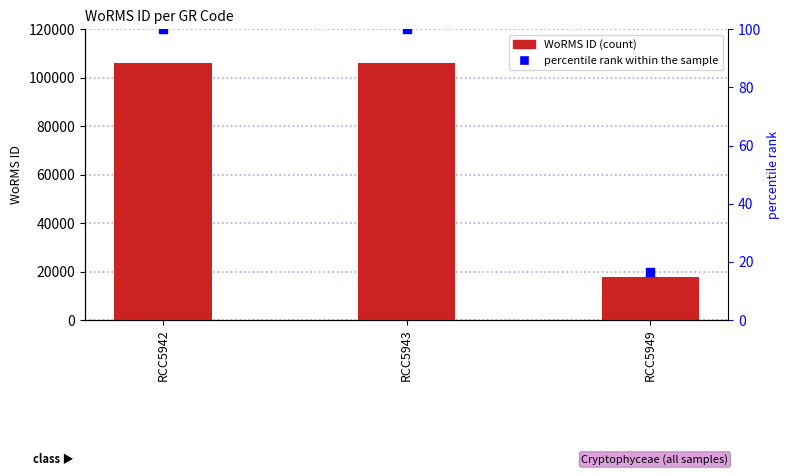

Which series has the largest total across all categories?

WoRMS ID